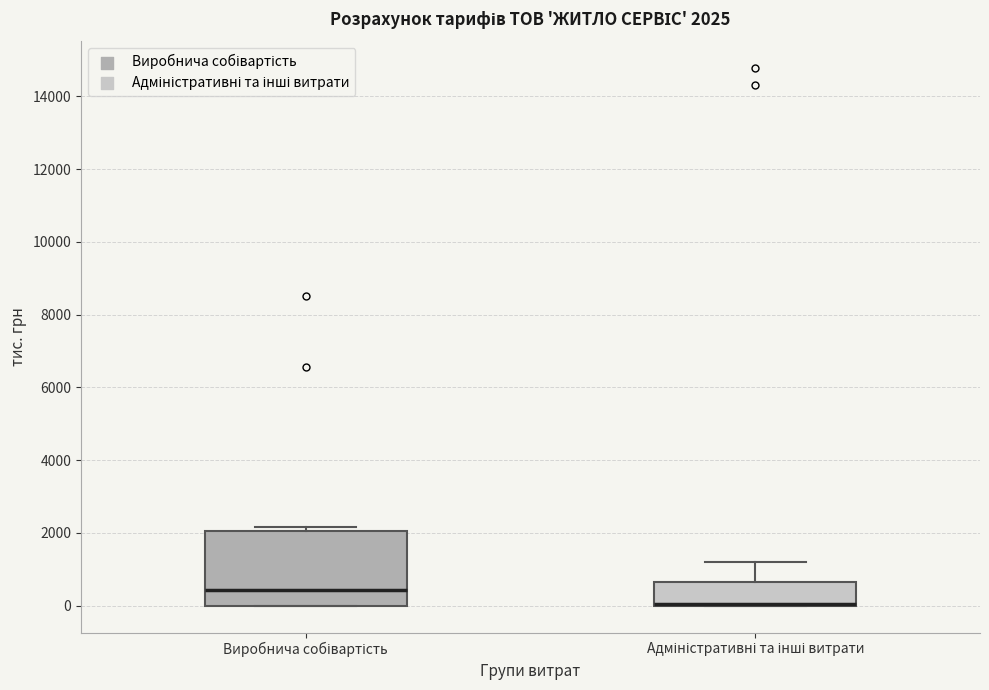

Comparing the boxes themselves (not the whiskers), which one is the tallest?

Виробнича собівартість